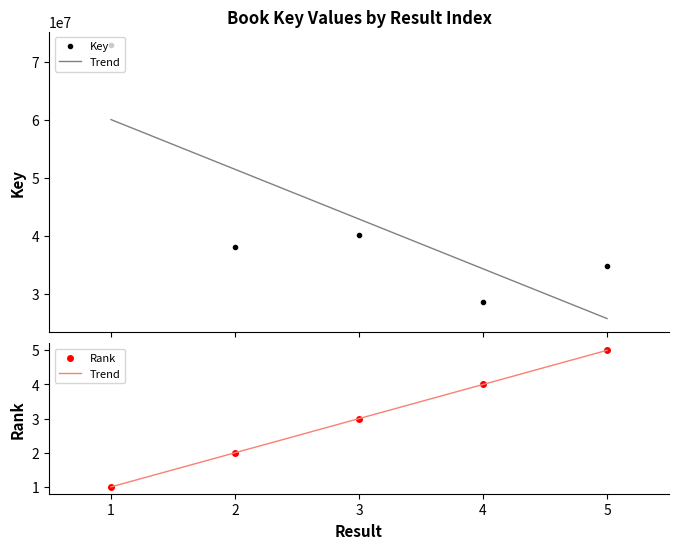

Which series has the largest total across all categories?

Key